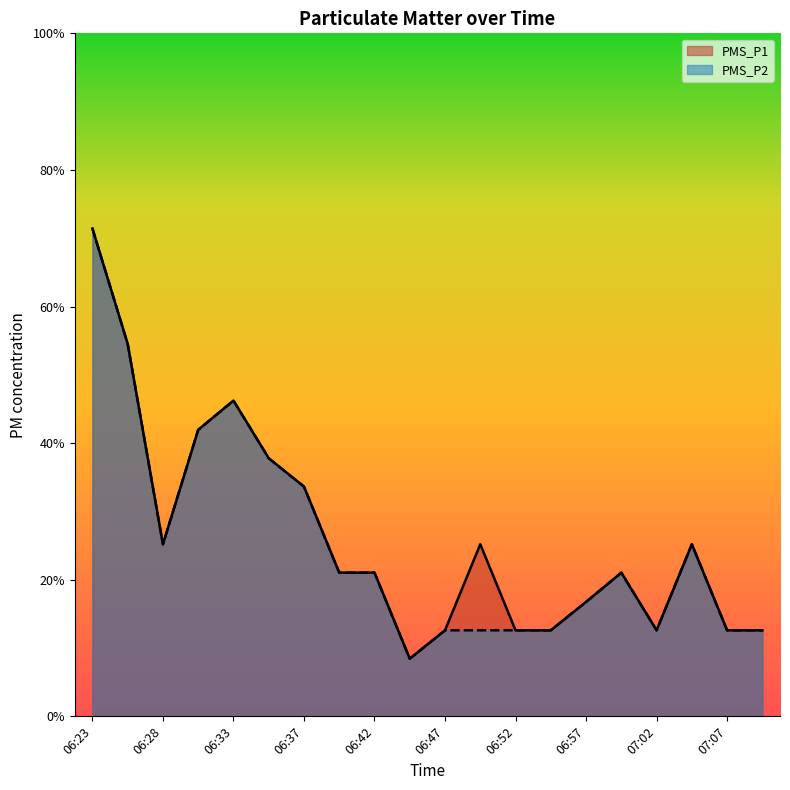

Is the value of PMS_P1 at 07:04 greater than the value of PMS_P2 at 06:52?

Yes